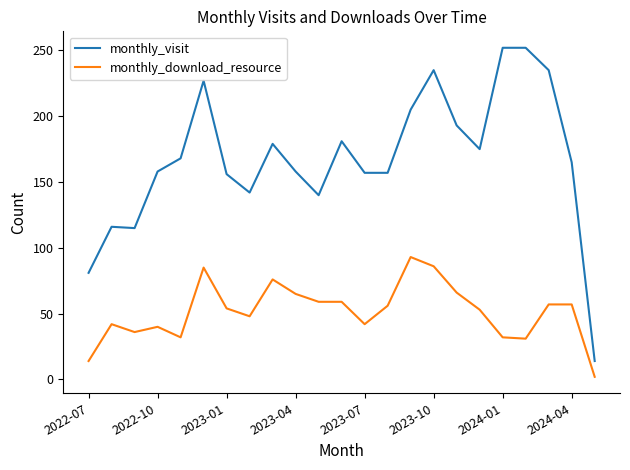

What is the highest value of the monthly_download_resource series?

93